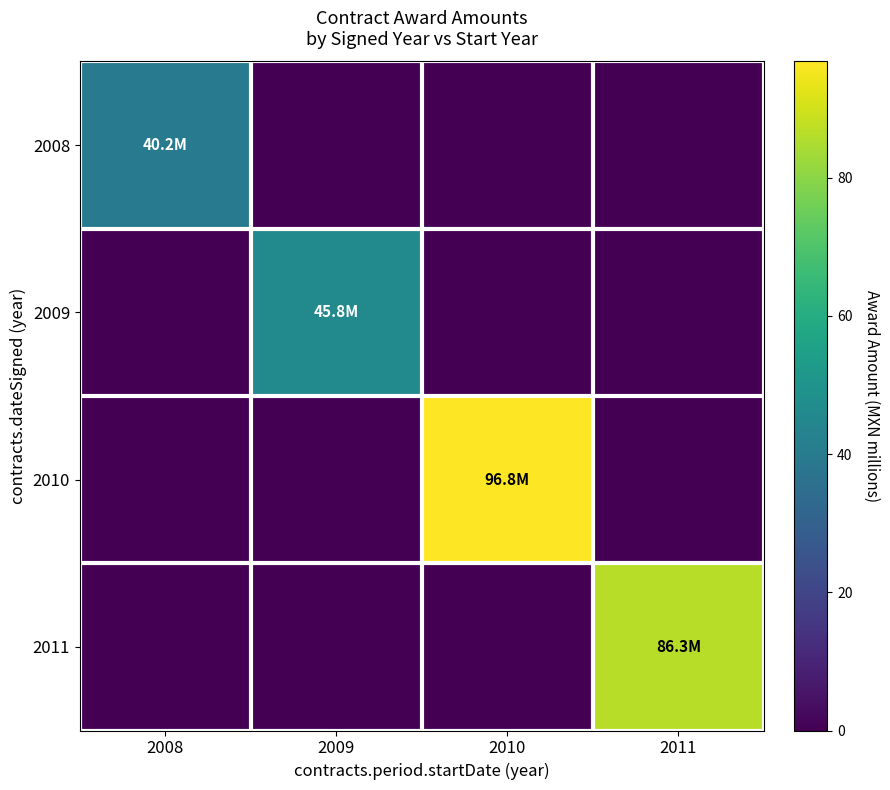

What is the total value across all series at 2011?

86.3